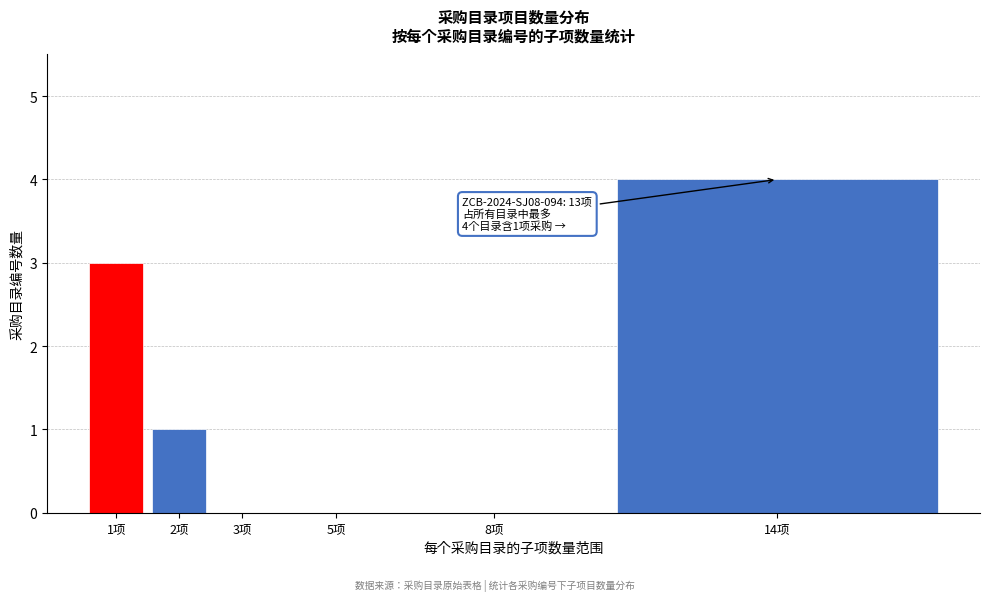

Reading right to left, what are all the values shown in this chart?

14项=4	8项=0	5项=0	3项=0	2项=1	1项=3